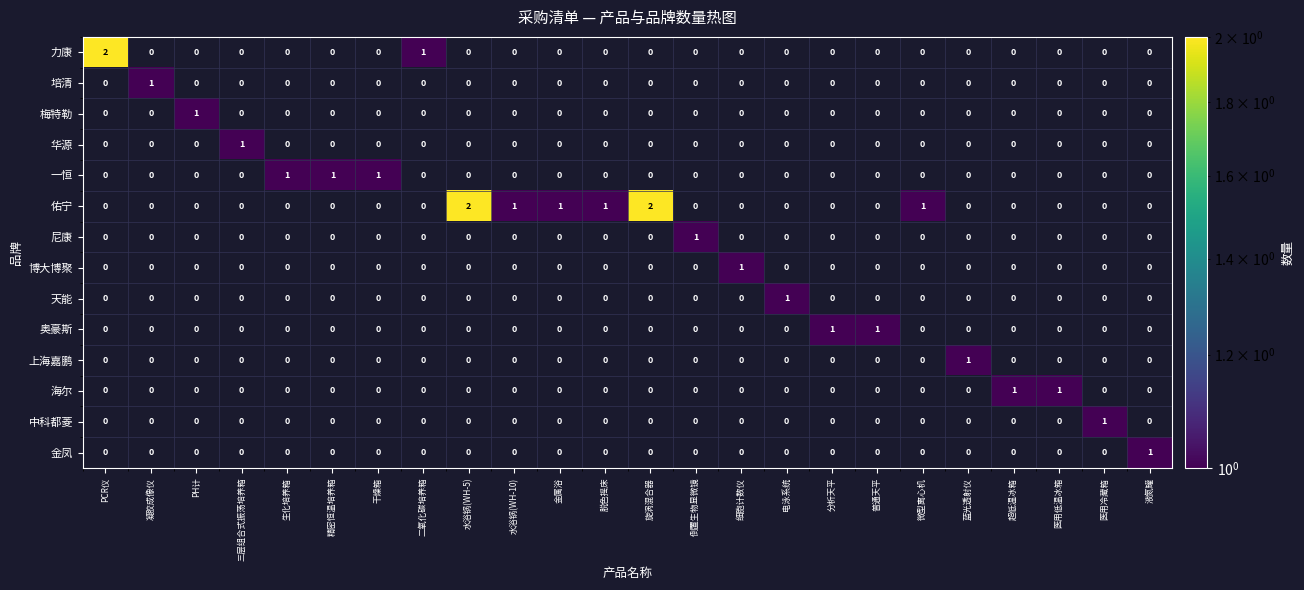

Is it true that 佑宁 equals 1 at 旋涡混合器?

False